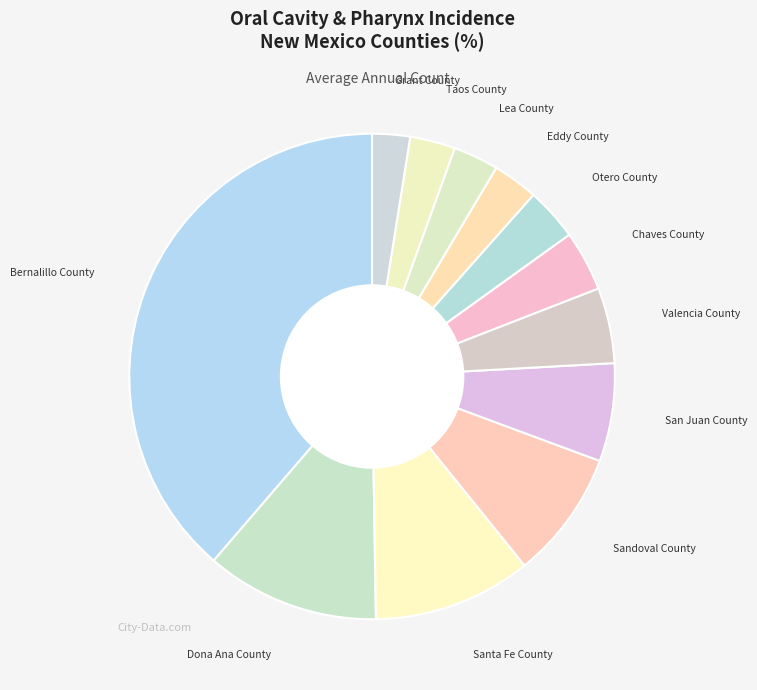

Between Sandoval County and Eddy County, which is larger?

Sandoval County